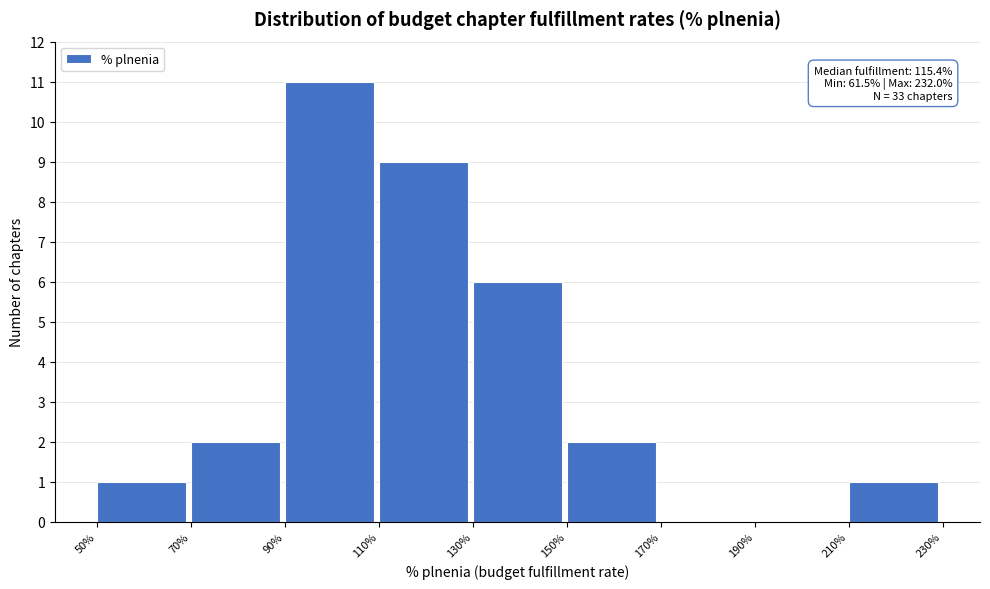

Over which range of the x-axis is the bar tallest?

90% to 110%